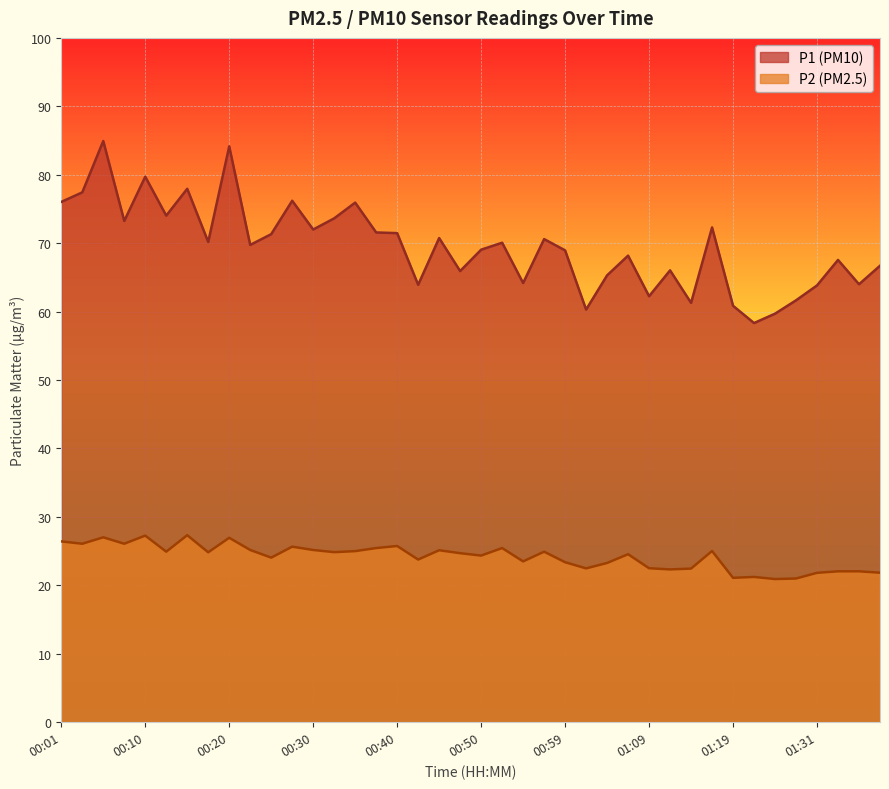

True or false: P1 has a value of 62.2 at 01:09.

True